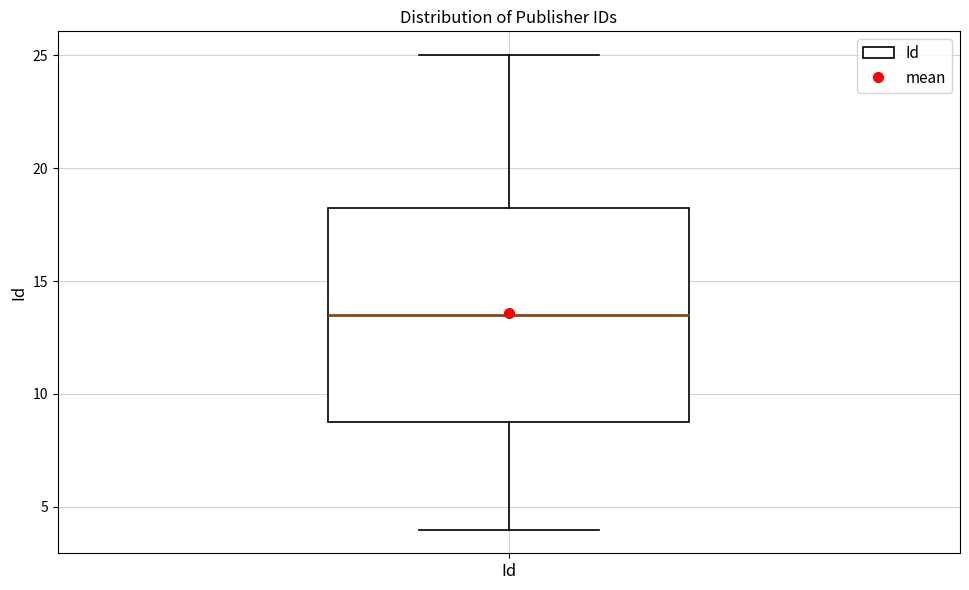

Transcribe this box plot: give where the median line is, the range the box spans, and where the two whiskers end, as read against the y-axis. The values are not printed on the chart, so give them approximately, as read against the axis.

median 13.5, box 9.0 to 18.5, whiskers 4.0 to 25.0